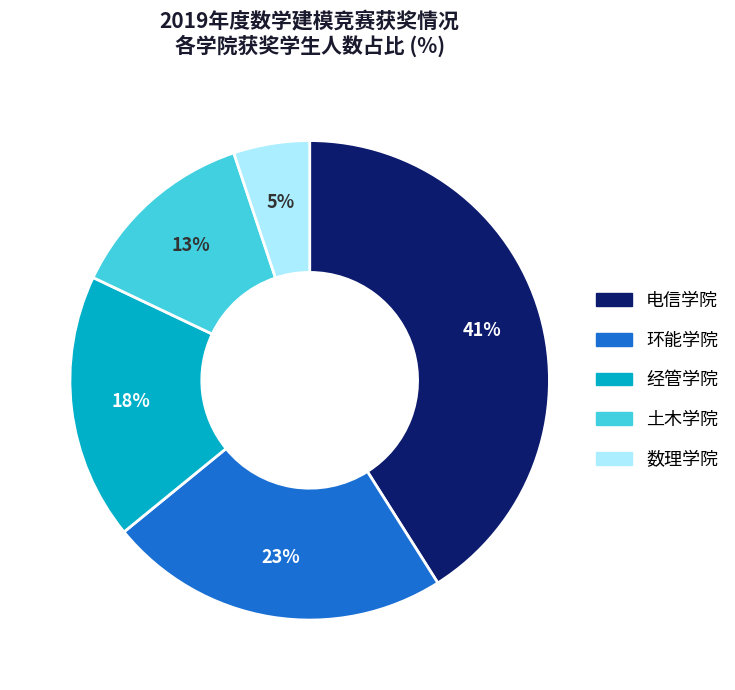

To the nearest percent, what is the difference between the largest and smallest slice percentages?

36%